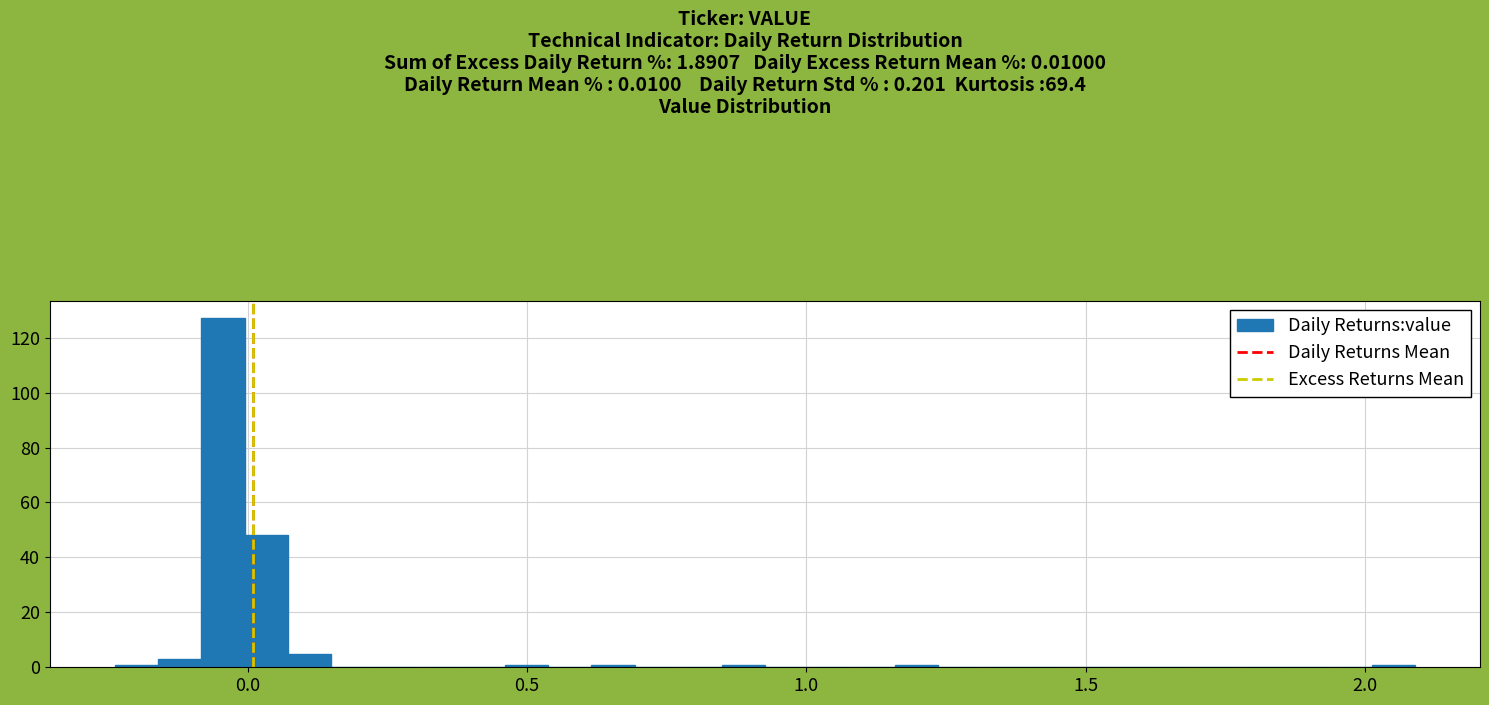

Around what value on the x-axis is the tallest bar? Give the approximate position of its centre, as read against the axis.

-0.05